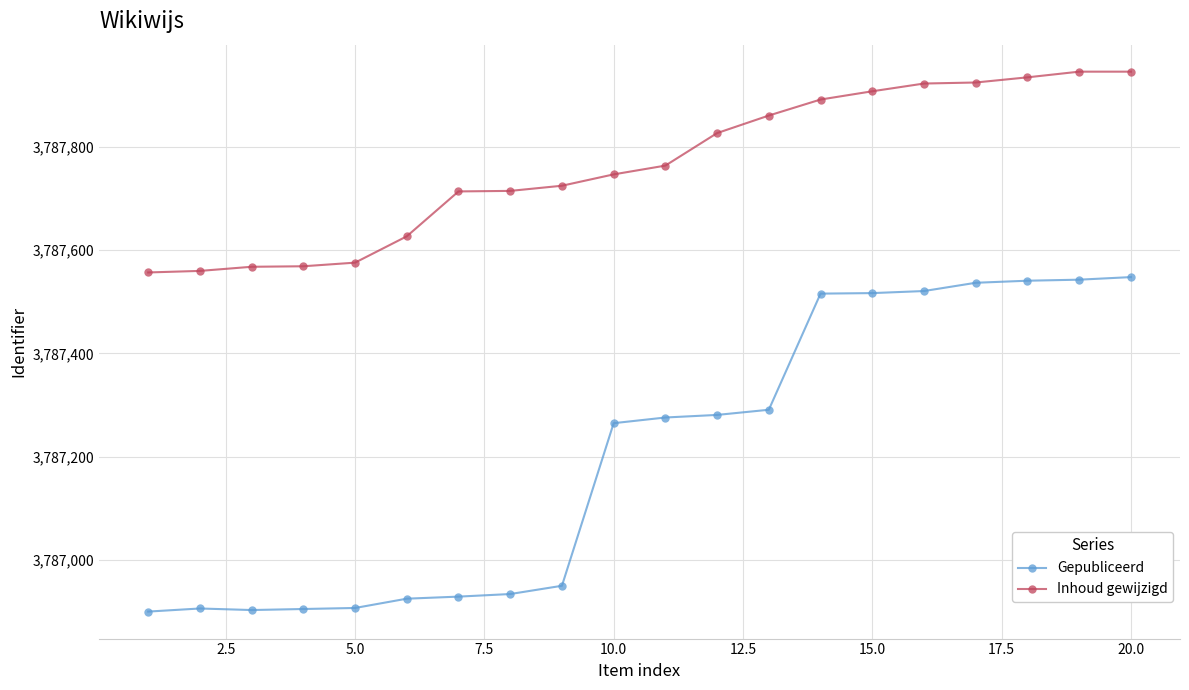

Rank the series by their maximum value, from highest to lowest.

Inhoud gewijzigd, Gepubliceerd